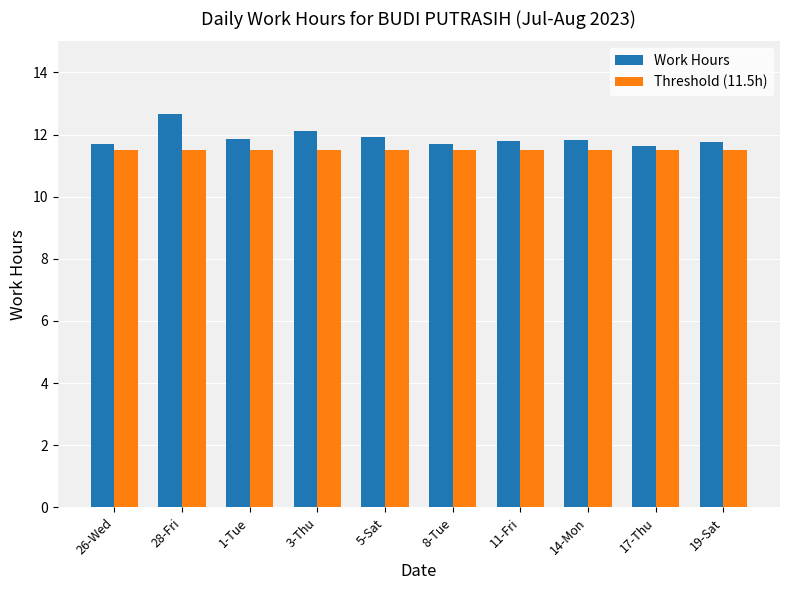

Are the bars grouped side by side (vs. stacked)?

Yes